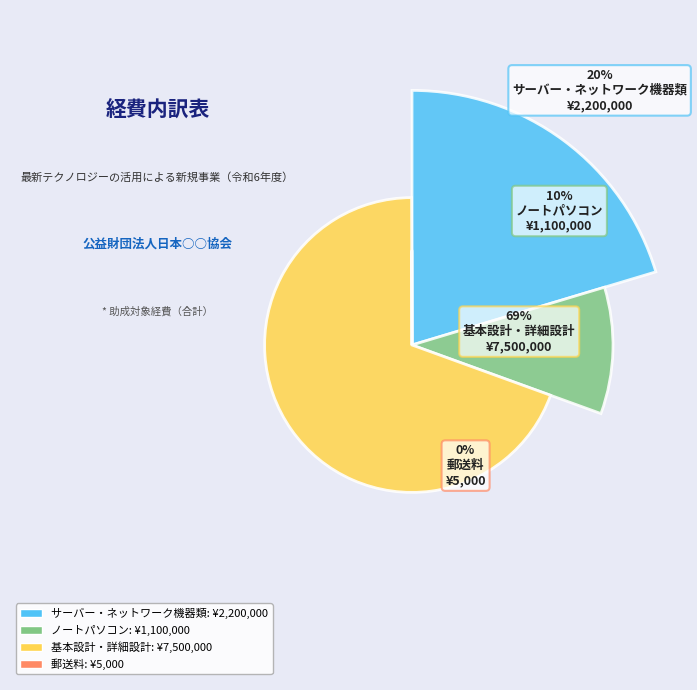

Which slice is the largest?

基本設計・詳細設計